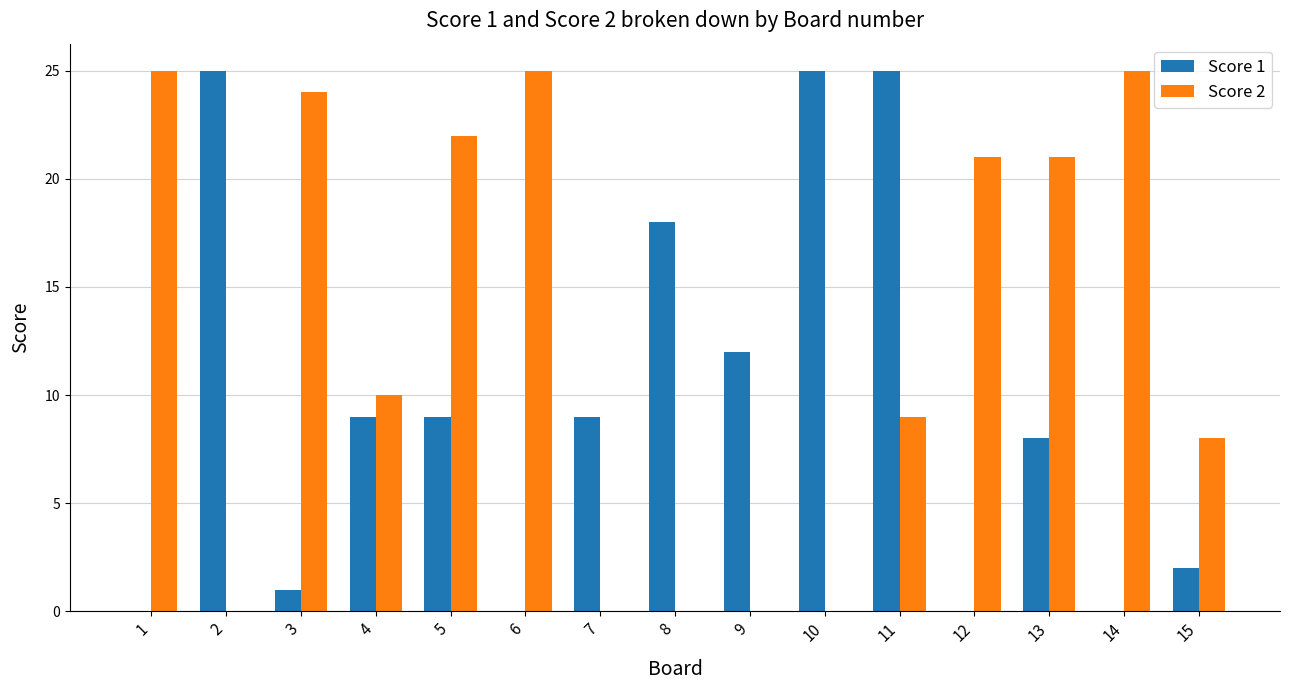

Is it true that Score 2 equals 9 at 11?

True